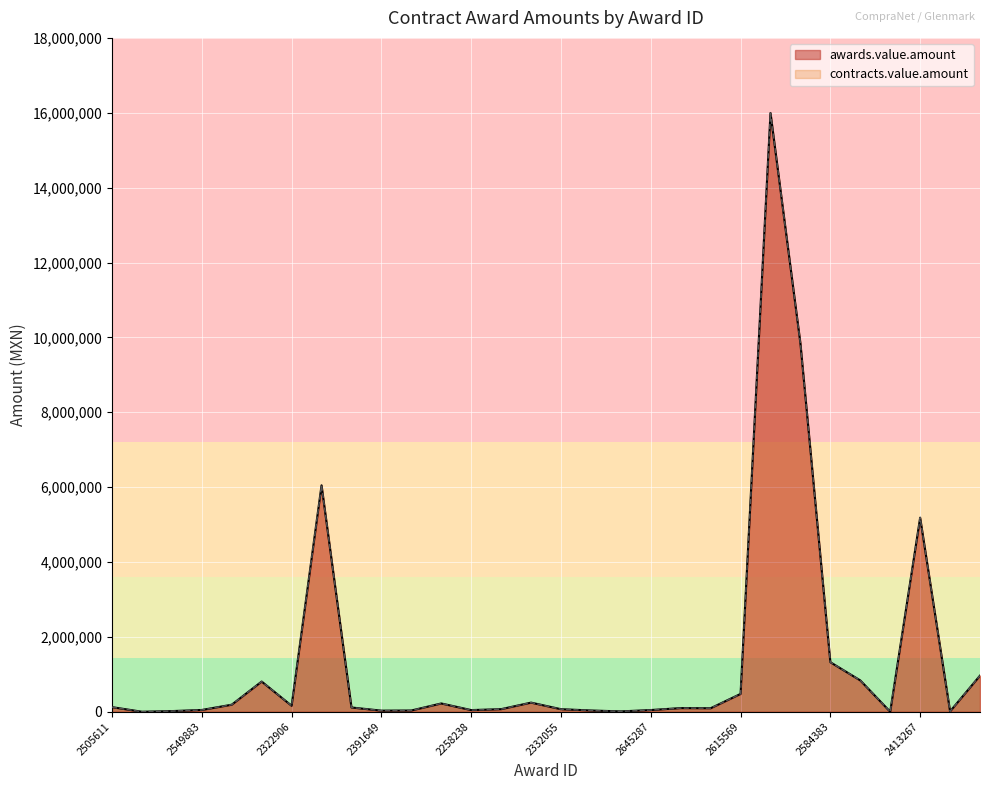

Where is the first local minimum for awards.value.amount?

2599525